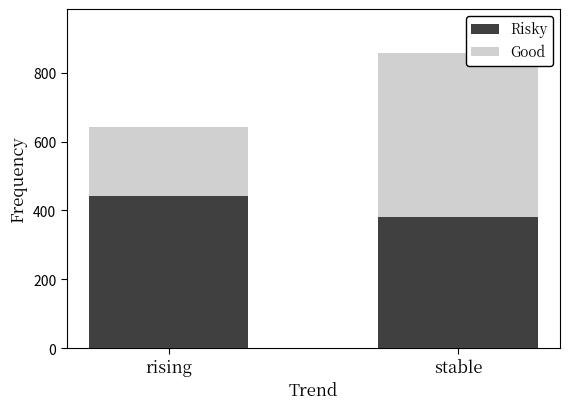

What are all the series names shown in the legend?

Risky, Good